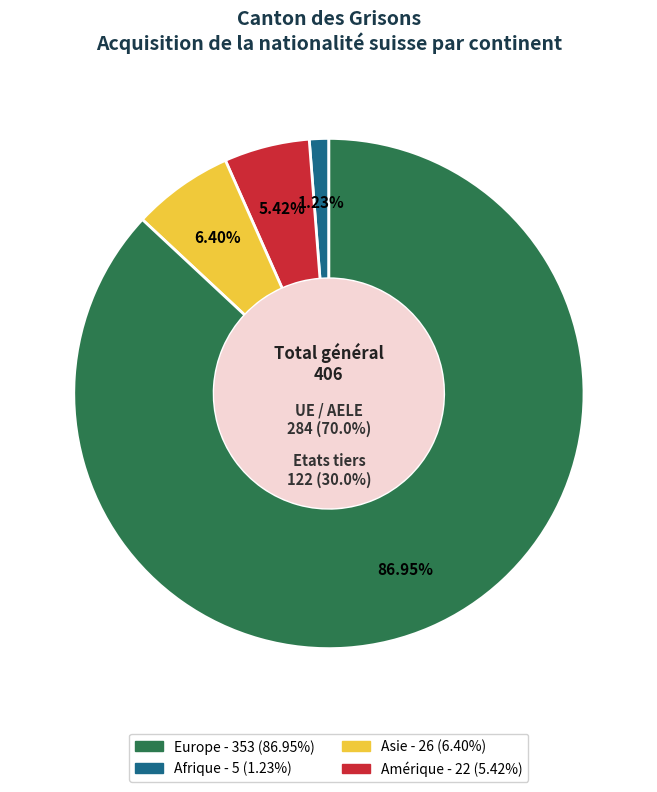

Combined, what portion of the pie is Amérique and Afrique?

6.7%